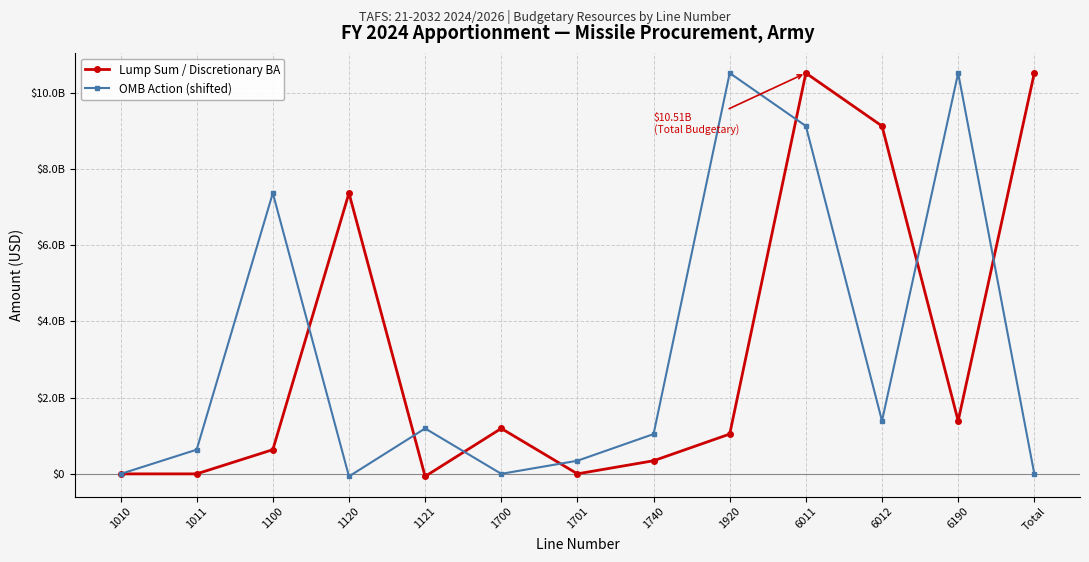

What is the label of the 1st point from the left?

1010